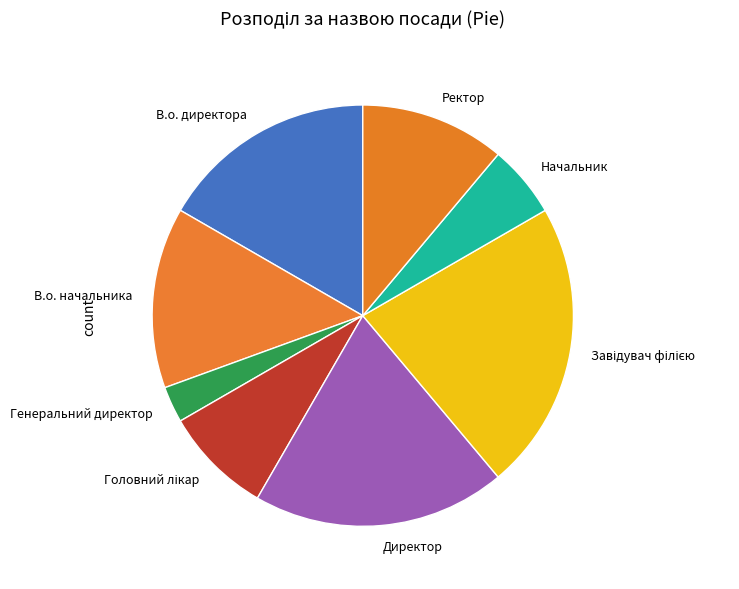

Approximately how many times larger is the value at В.о. директора compared to В.о. начальника?

1.2